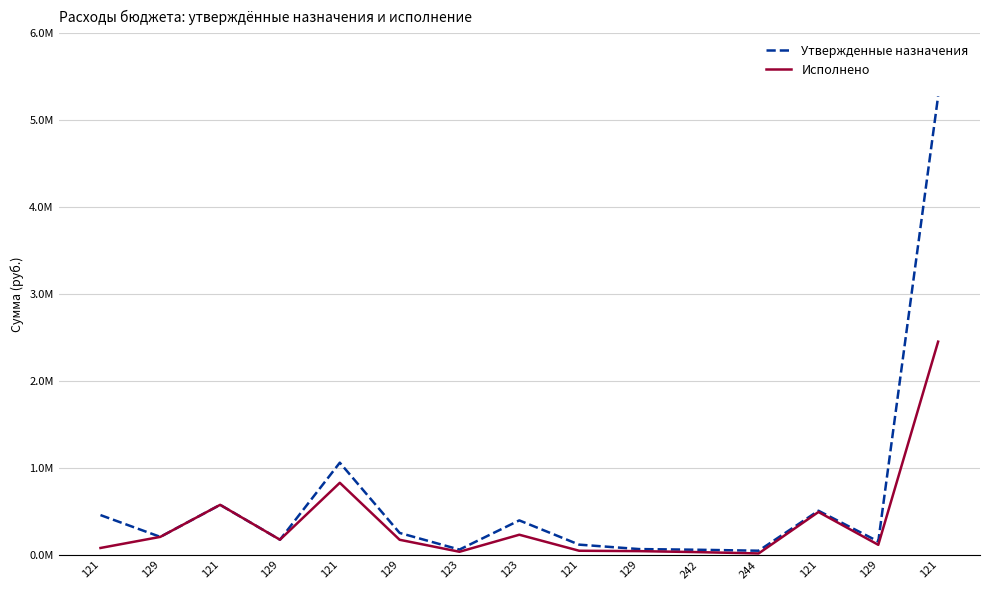

True or false: Исполнено and Утвержденные назначения cross at least once.

False